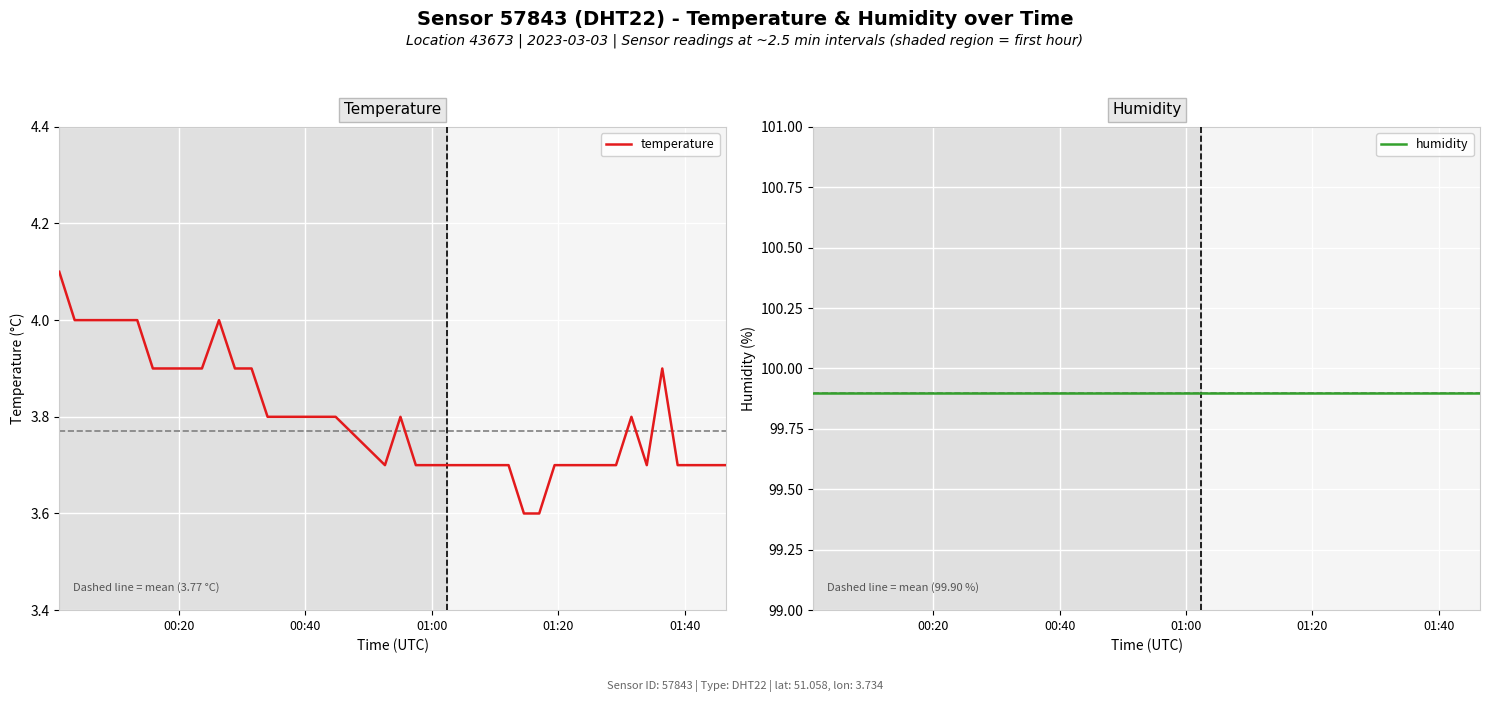

In temperature, how many points are lower than both neighbors (excluding endpoints)?

2